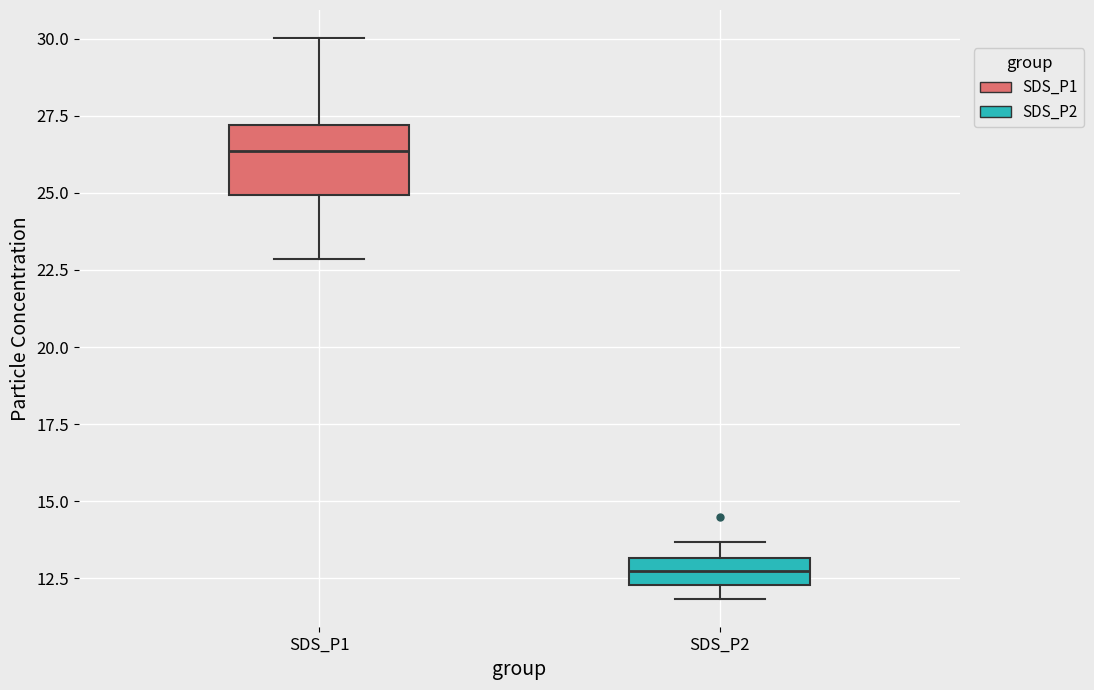

Which box is the tallest, from its lower edge to its upper edge?

SDS_P1